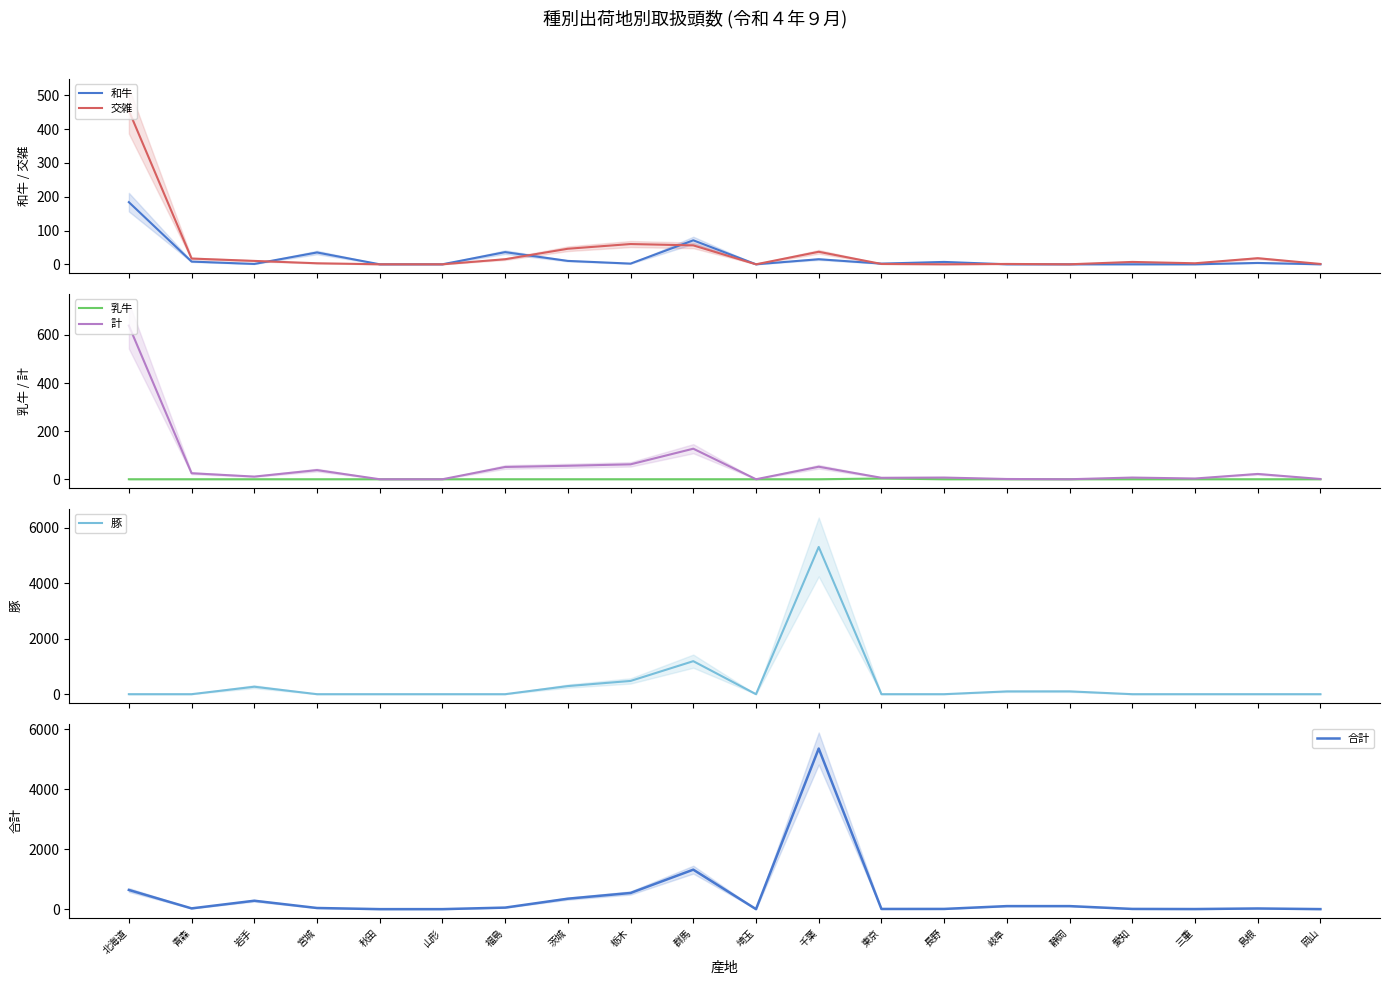

True or false: 計 has a value of 3 at 三重.

True